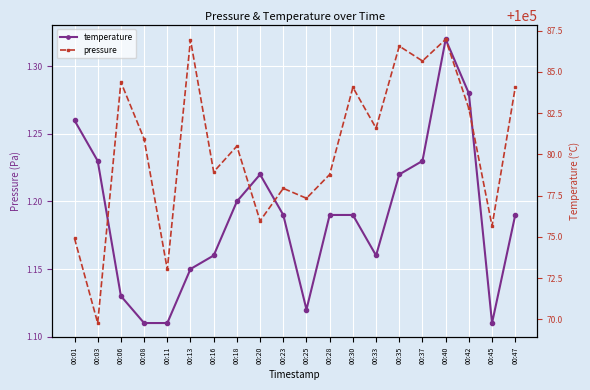

What is the value of the pressure point at the 19th from the left?

100075.7